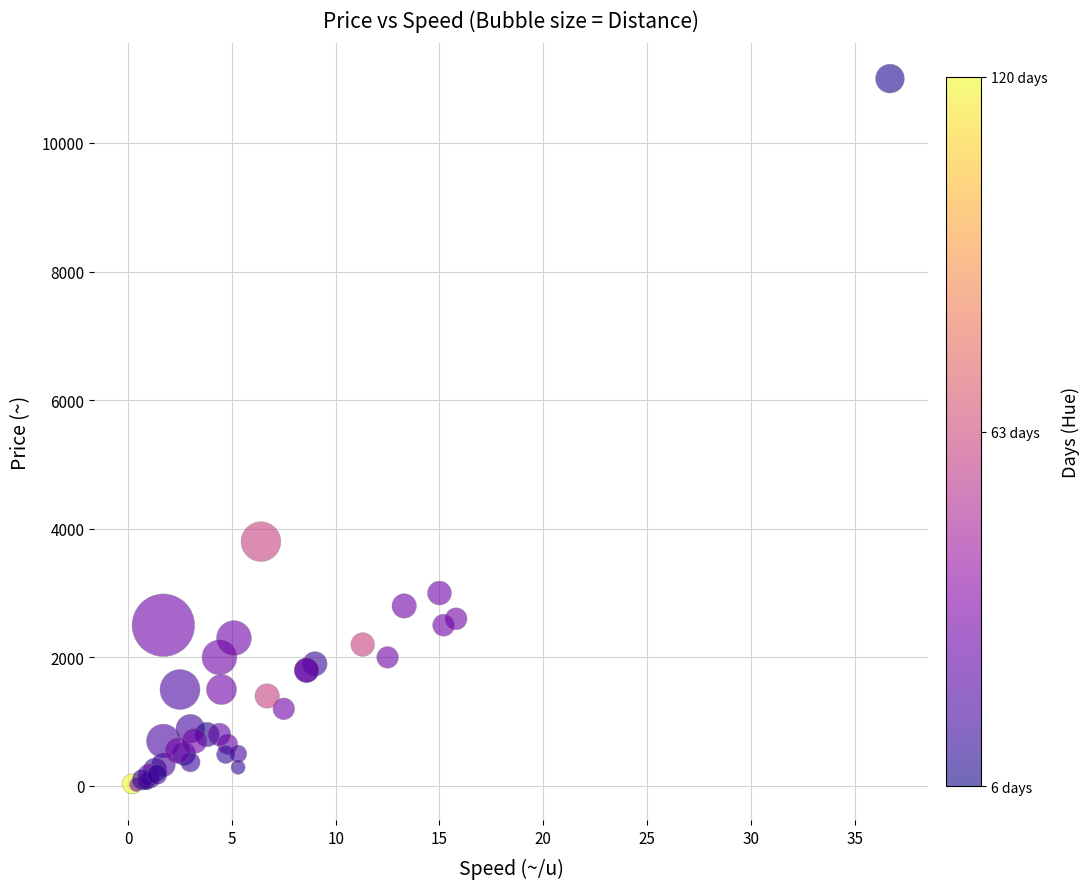

What Y value in the scatter plot is closest to 5510?

3800